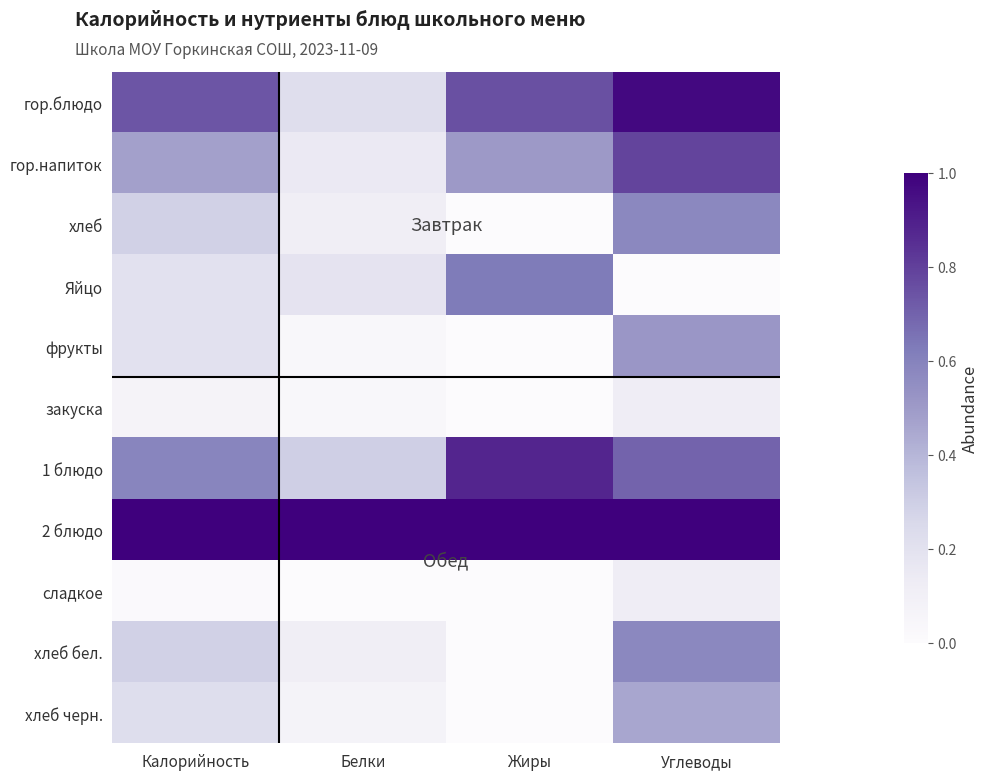

How many series are shown in this chart?

11